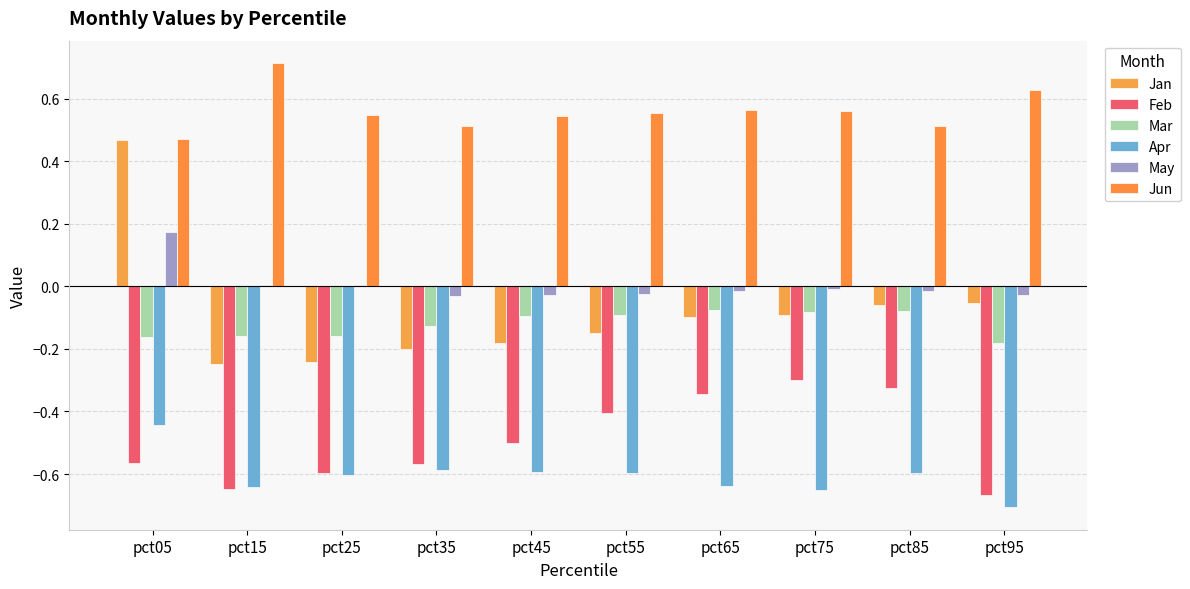

What are all the series names shown in the legend?

Jan, Feb, Mar, Apr, May, Jun